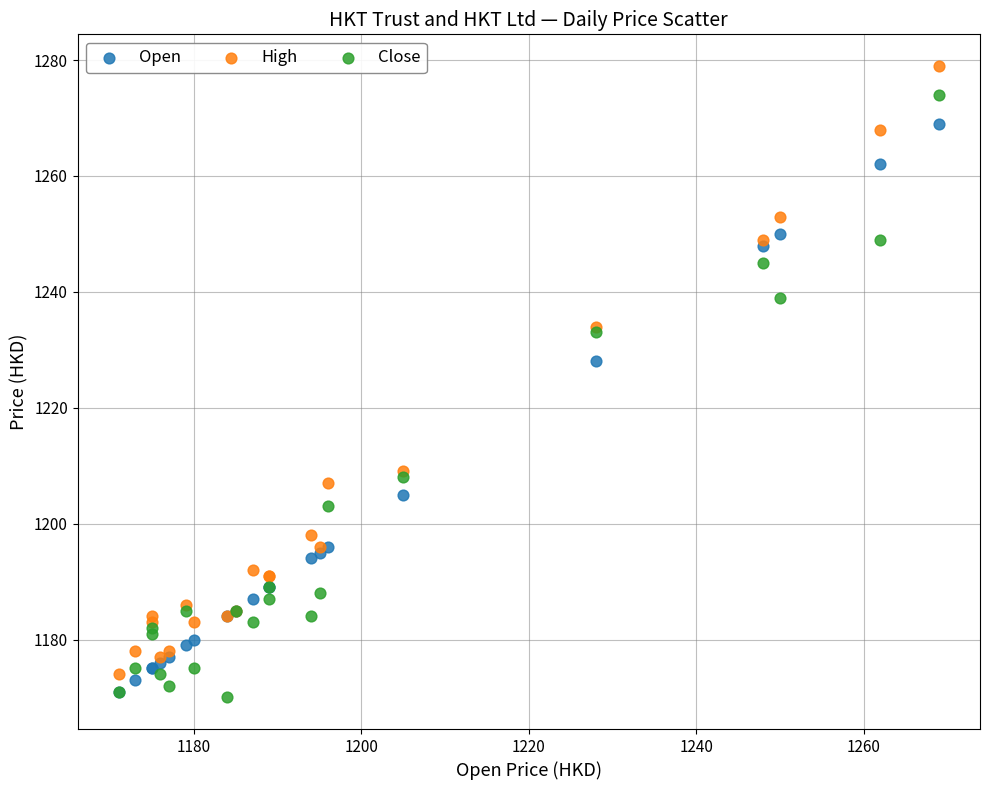

In the High series, what Y value is closest to 1226?

1234